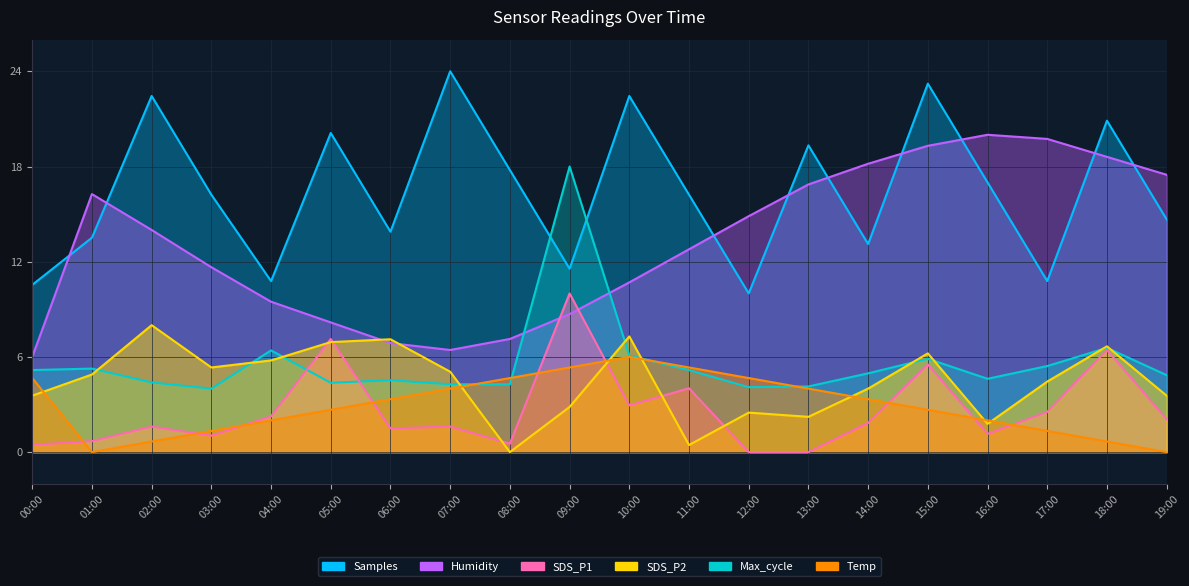

What is the difference between the second highest and minimum values in the Humidity series?

13.7